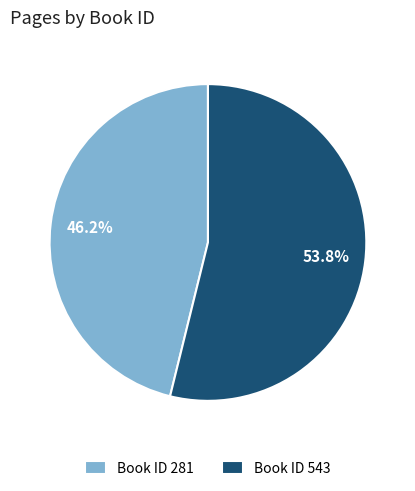

Which slice is the smallest?

Book ID 281